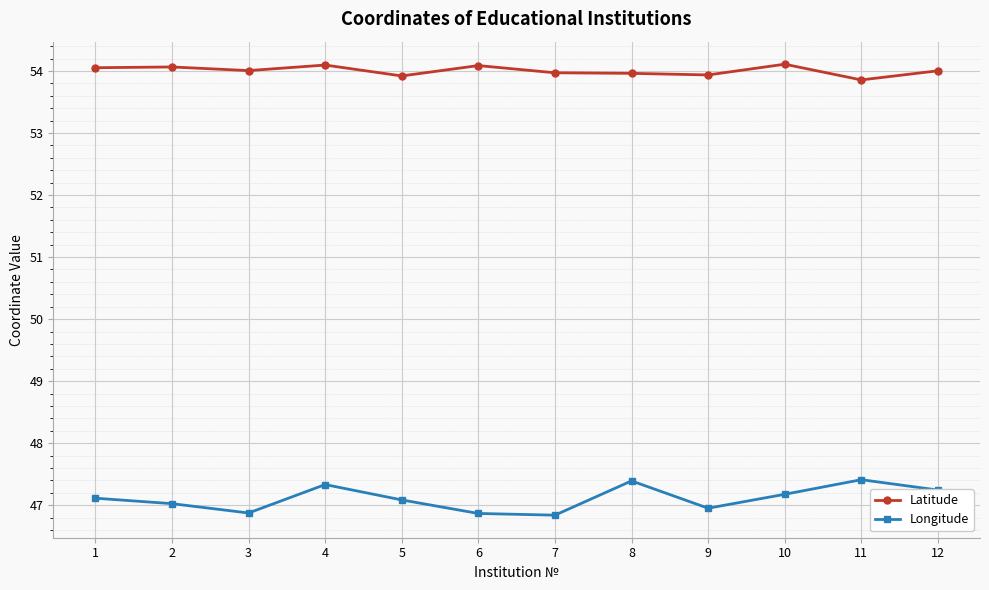

What is the minimum value shown in the chart?

46.8